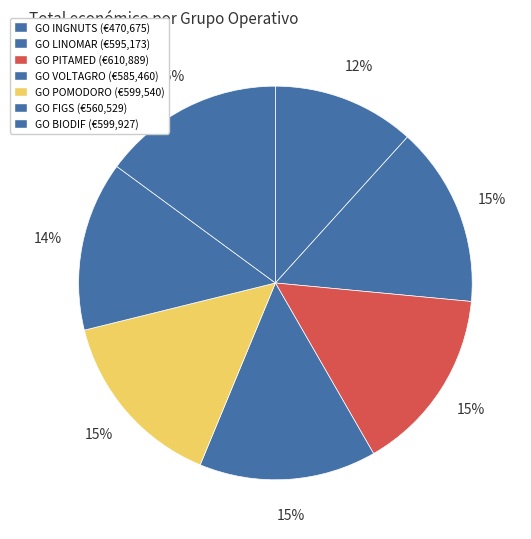

Which slice is the smallest?

GO INGNUTS